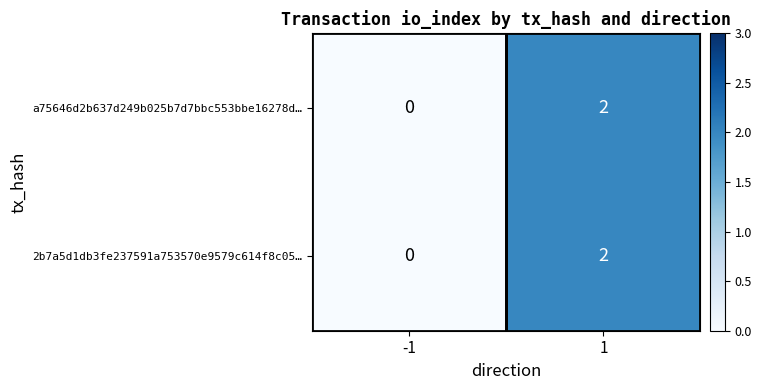

List the labels in order of a75646d2b637d249b025b7d7bbc553bbe16278d… value, largest first.

1, -1